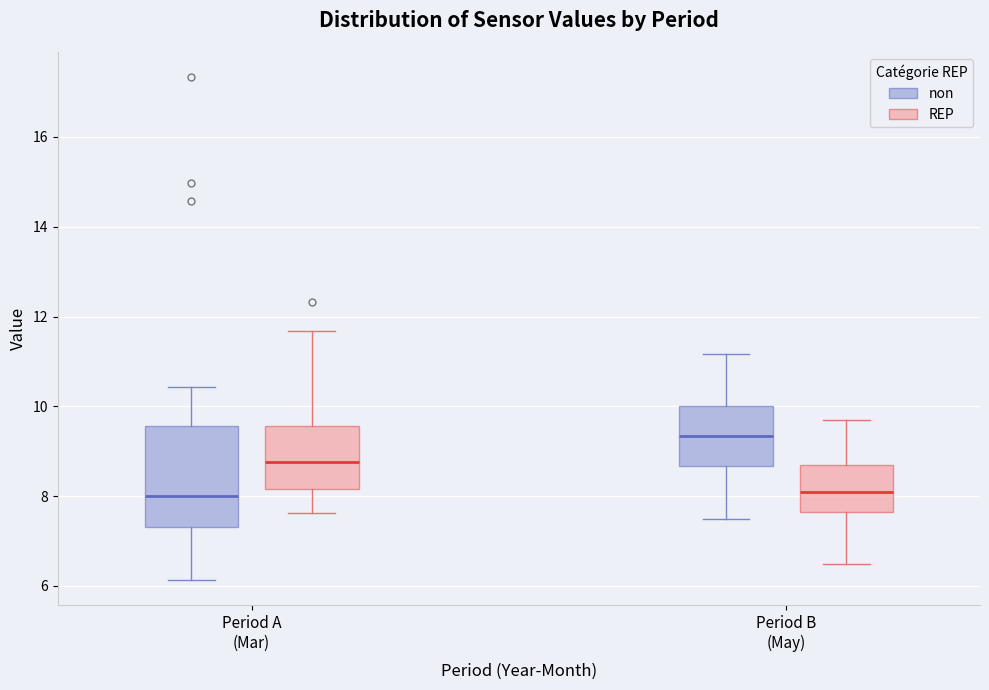

Reading left to right, read every box against the y-axis: the position of its median line, the range the box covers, and the ends of its whiskers. The values are not printed on the chart, so give them approximately, as read against the axis.

Period A (Mar) (non): median 8.0, box 7.4 to 9.6, whiskers 6.2 to 10.4
Period A (Mar) (REP): median 8.8, box 8.2 to 9.6, whiskers 7.6 to 11.6
Period B (May) (non): median 9.4, box 8.6 to 10.0, whiskers 7.6 to 11.2
Period B (May) (REP): median 8.2, box 7.6 to 8.8, whiskers 6.6 to 9.8